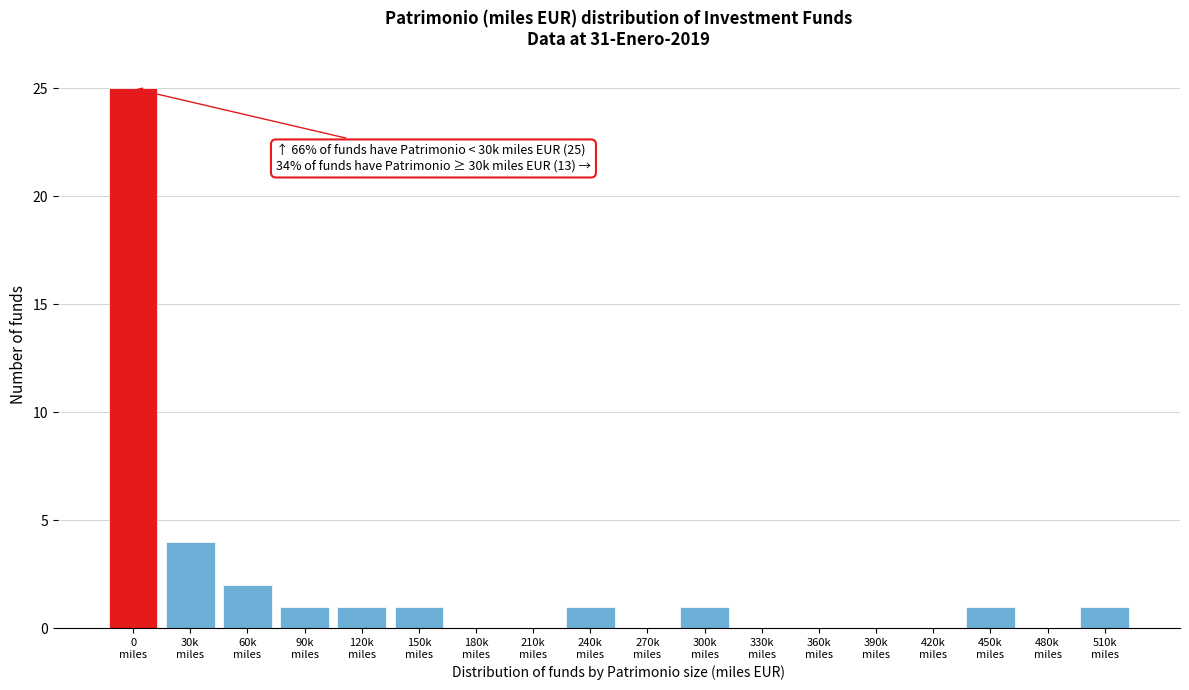

What is the maximum value shown in the chart?

25